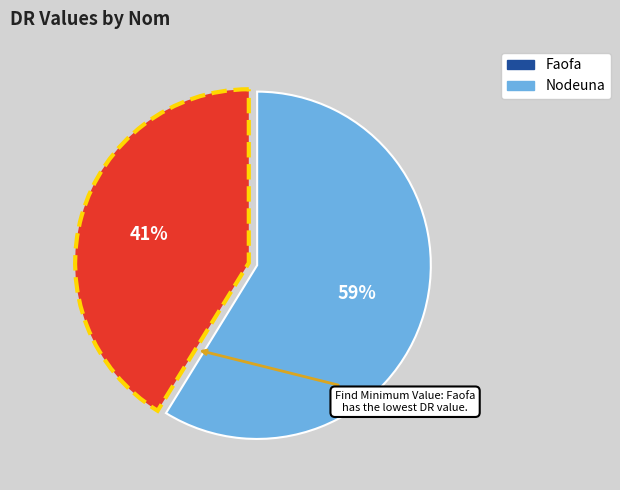

Rank the categories by value from lowest to highest.

Faofa, Nodeuna